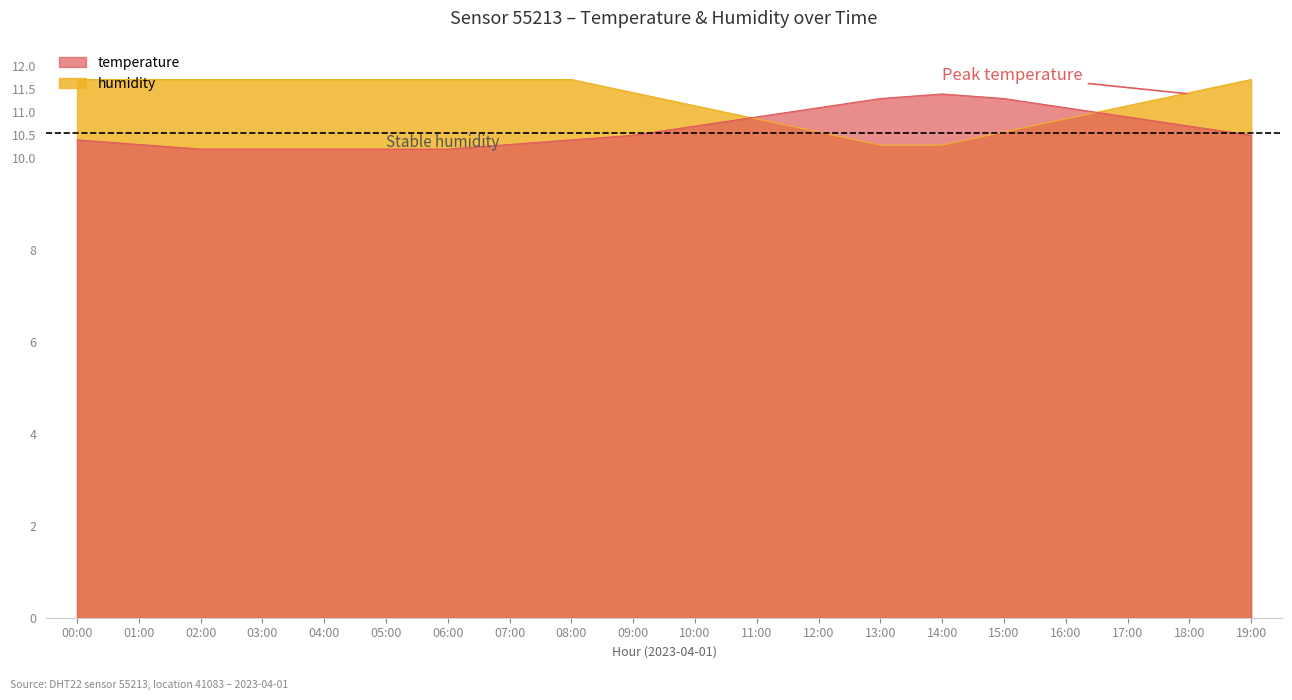

How many distinct data groups are displayed?

2